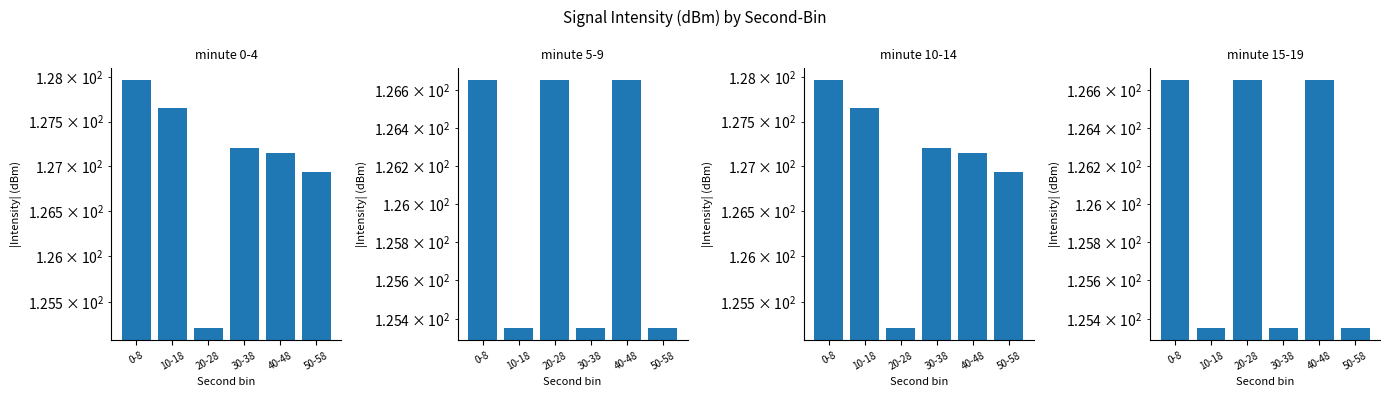

What is the label of the 1st bar from the left?

0-8